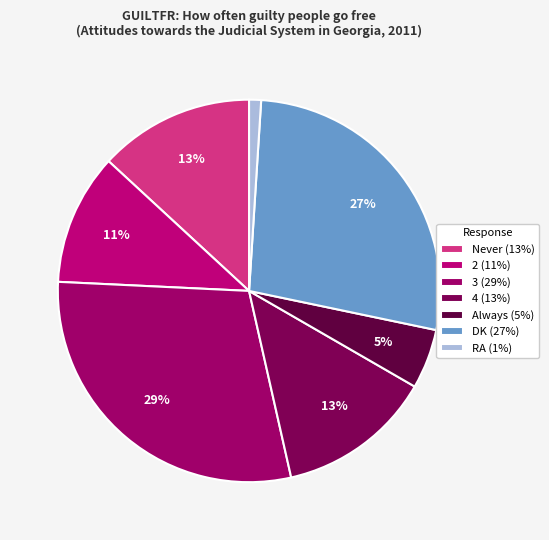

True or false: Never accounts for 13% of the total.

True